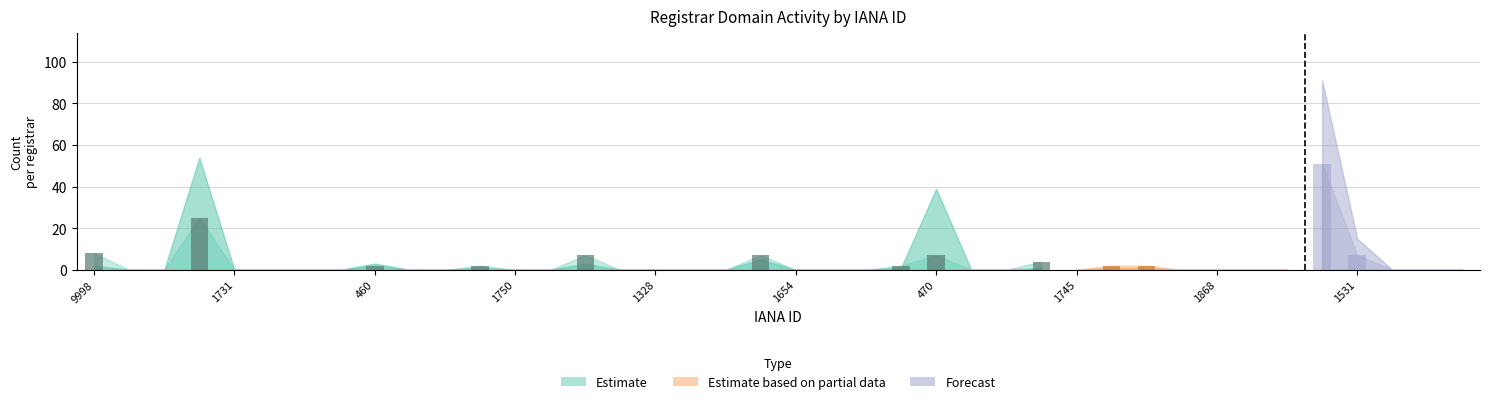

At which category is the sum across all series the highest?

895